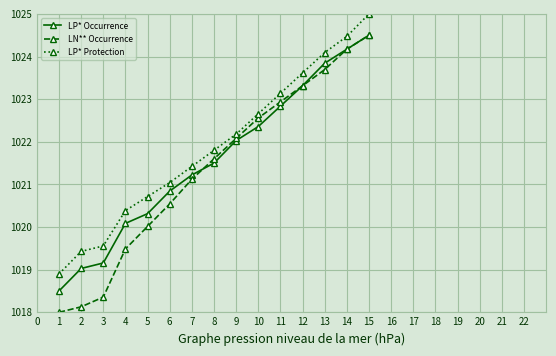

What is the smallest value displayed?

1018.0